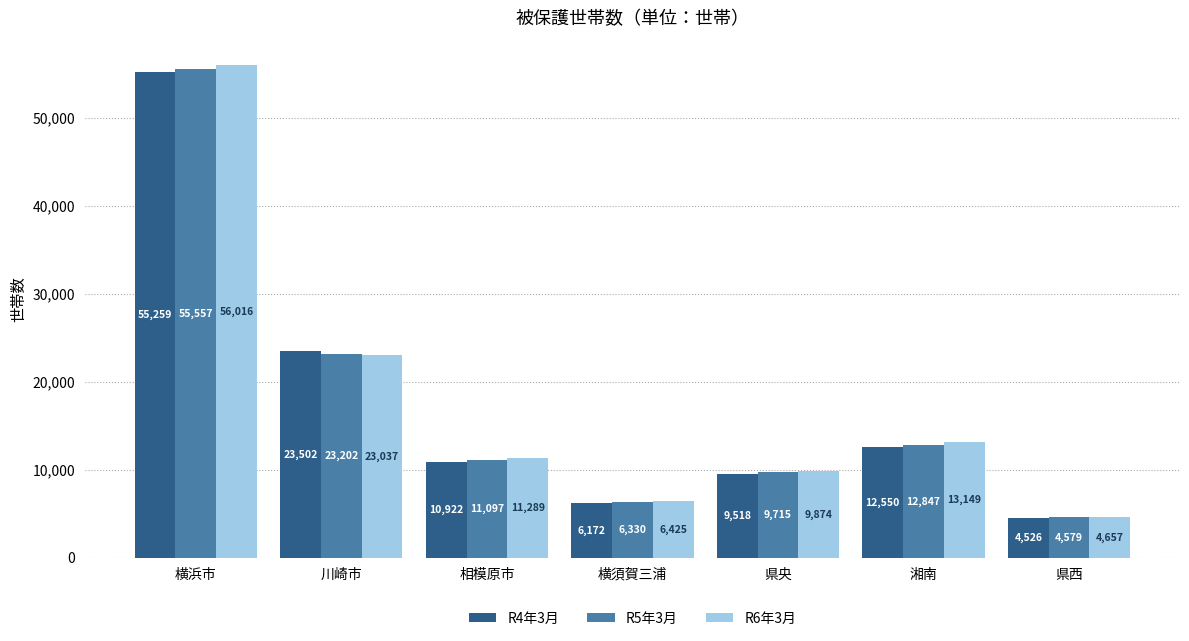

At how many categories does at least one series exceed 42408?

1